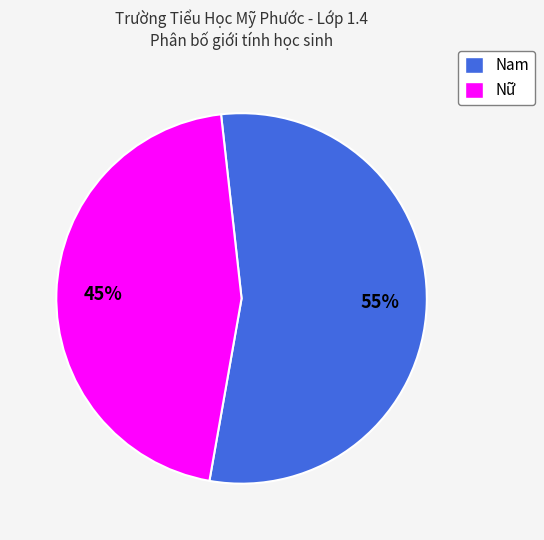

How many slices are in this pie chart?

2